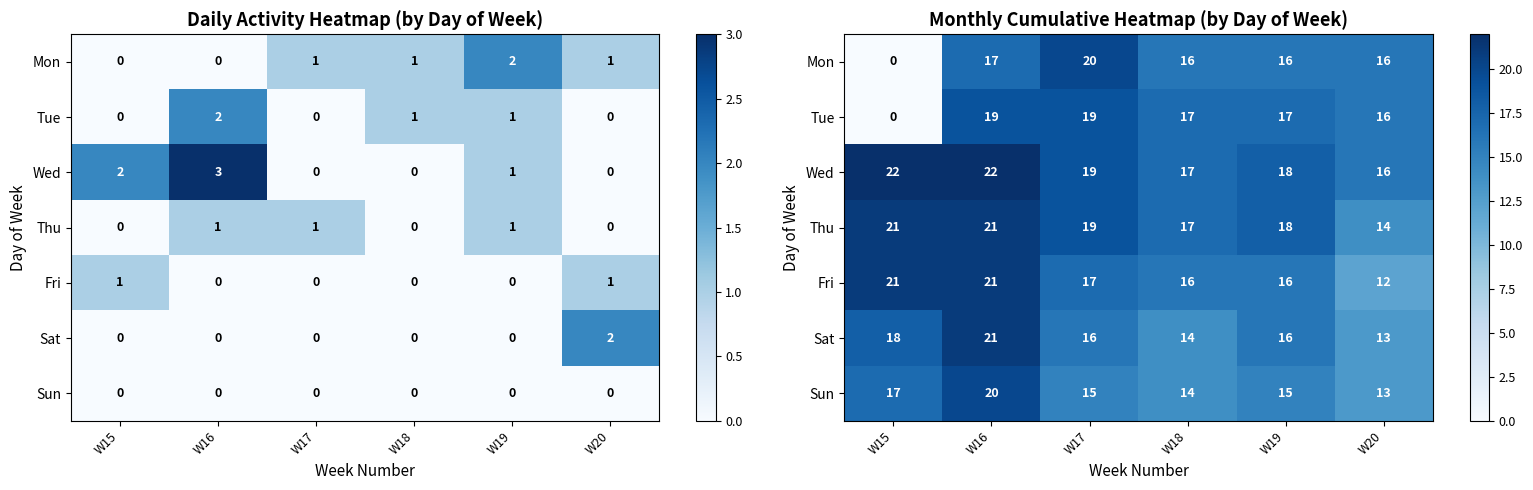

The Sat series shows 4 at W15. True or false?

False